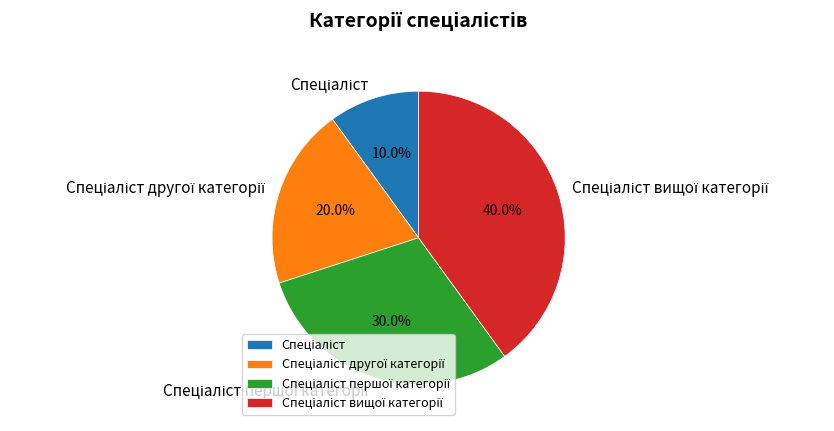

How many segments does this pie chart have?

4